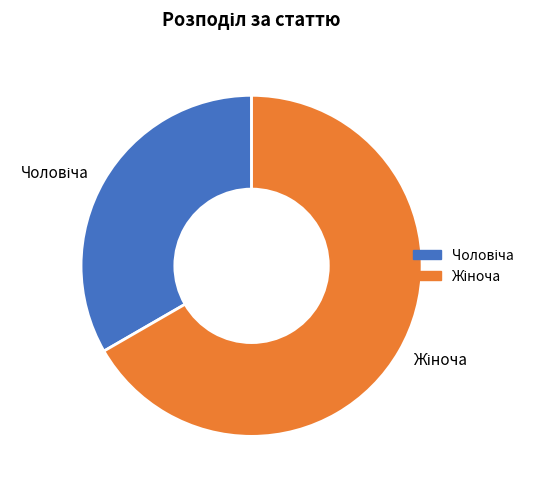

Count the number of slices in the pie.

2